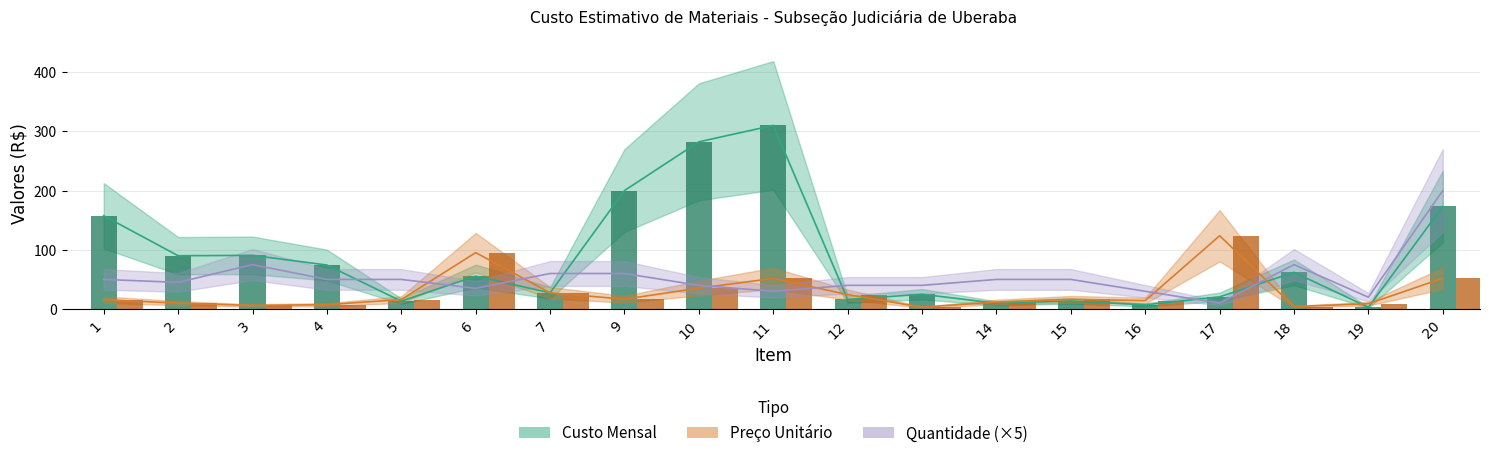

What is the lowest value of the Preco Unitario series?

3.1